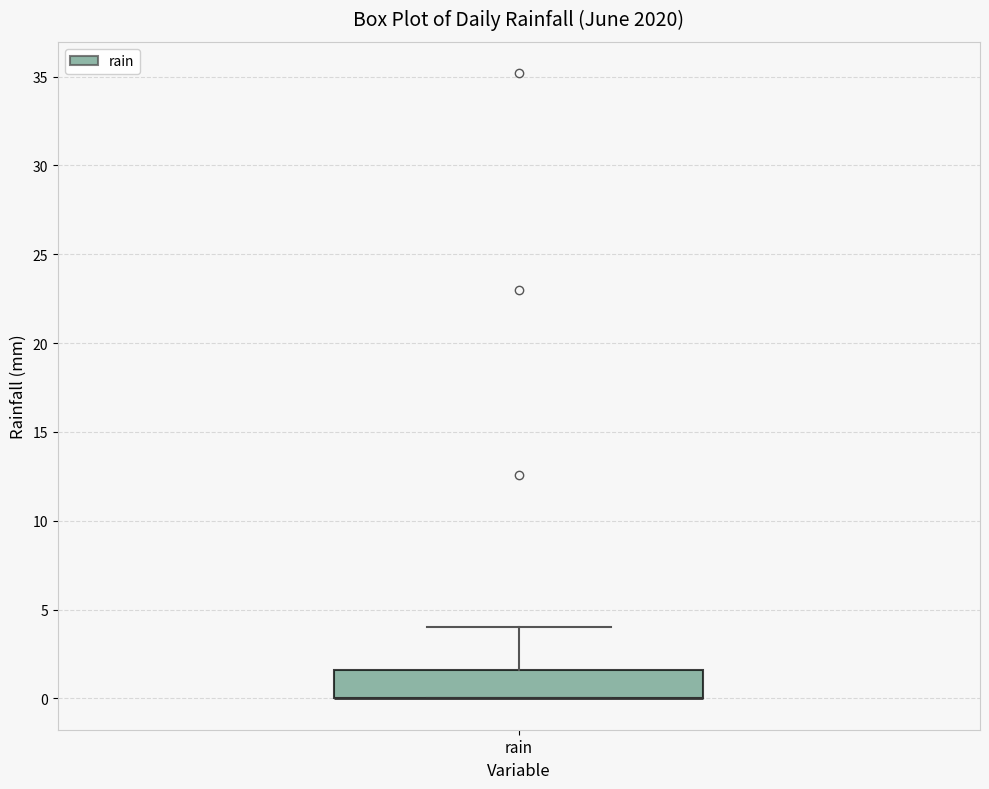

Read this box plot against the y-axis: the position of the median line, the range covered by the box, and the ends of both whiskers. The values are not printed on the chart, so give them approximately, as read against the axis.

median 0.0 (drawn on the box's lower edge), box 0.0 to 1.5, whiskers 0.0 to 4.0